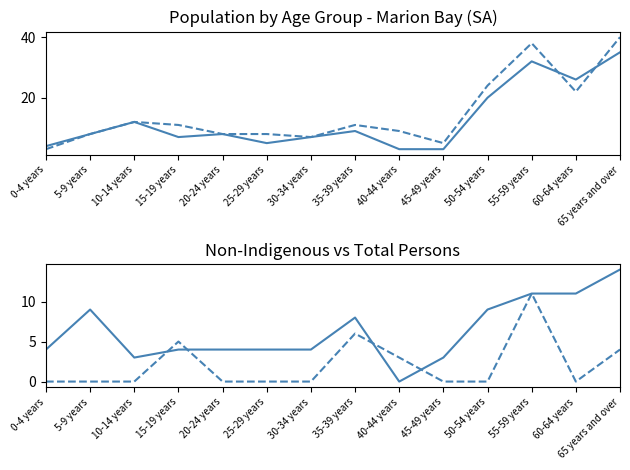

At which label is Total Persons closest to 21?

60-64 years